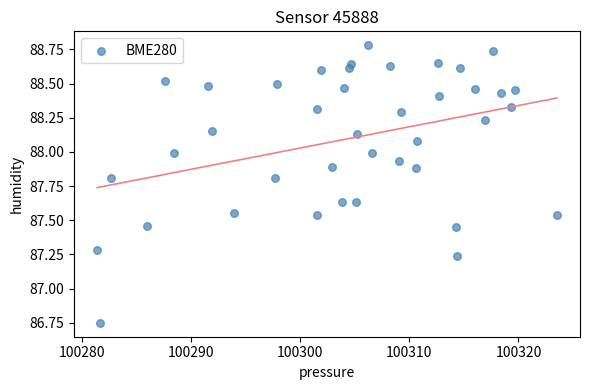

What is the range of Y values (max minus min)?

2.0